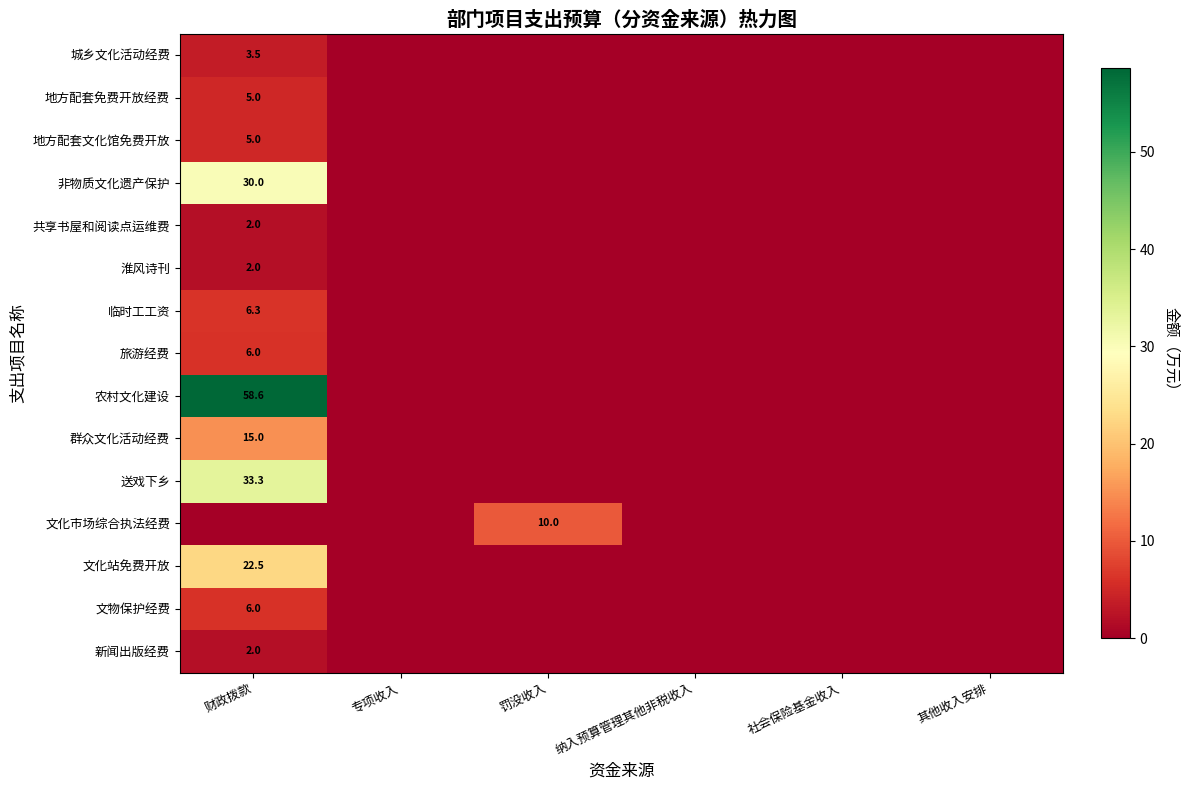

The 新闻出版经费 series shows 1.2 at 财政拨款. True or false?

False